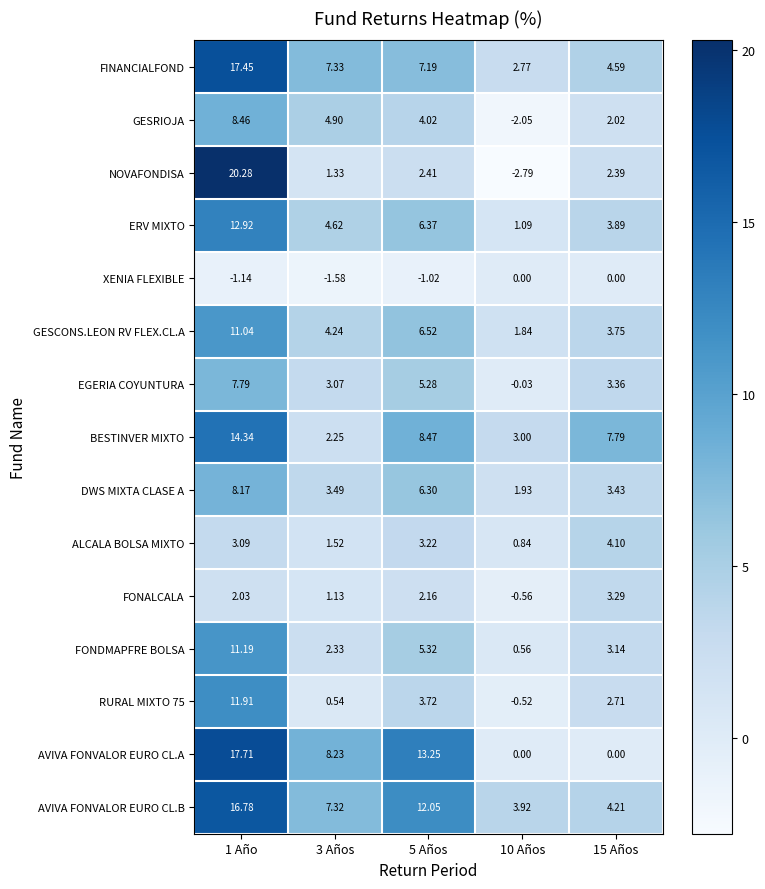

Which series changed the most between 1 Año and 3 Años?

NOVAFONDISA